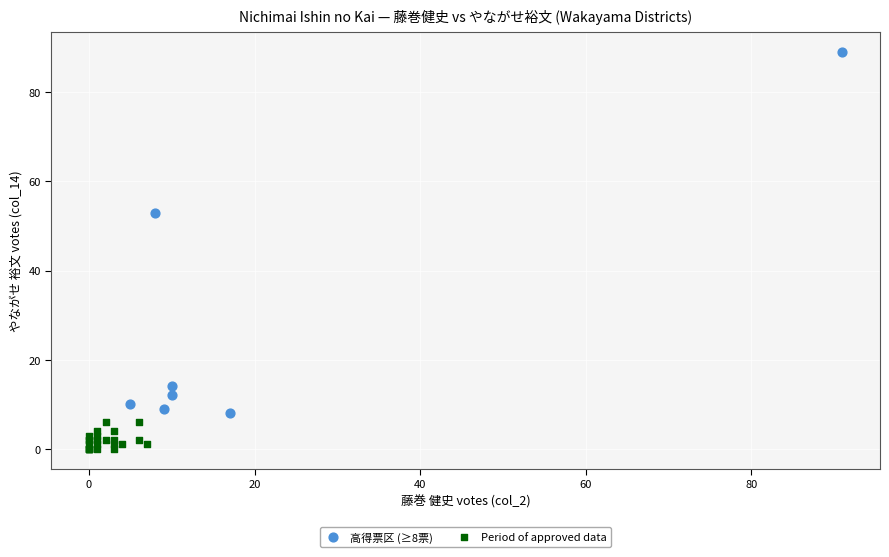

Which series contains the highest Y value?

高得票区 (≥8票)